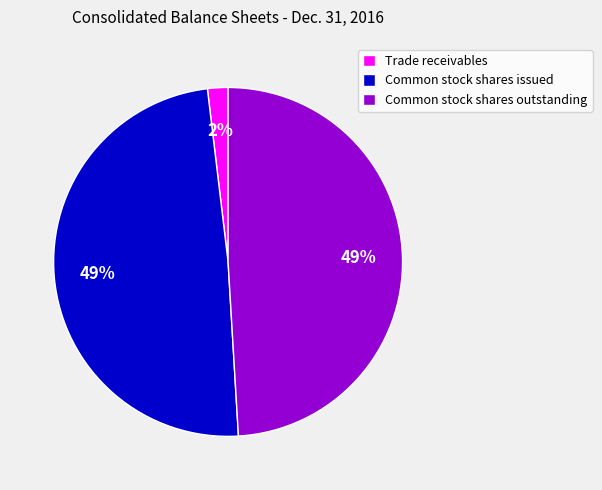

Which slice is the smallest?

Trade receivables